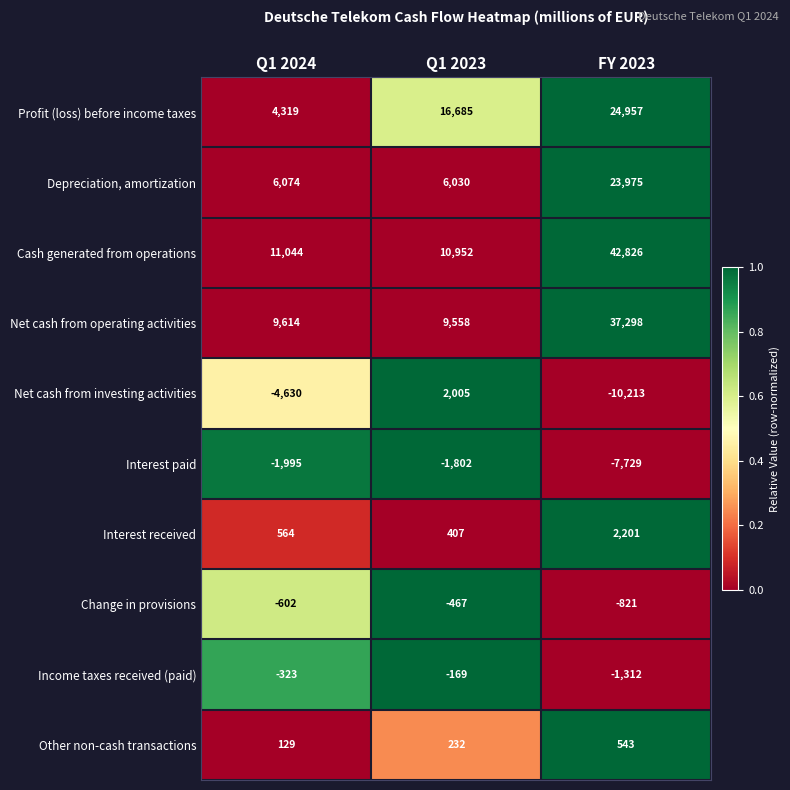

What is the difference between the highest and lowest values at Q1 2024?

15674